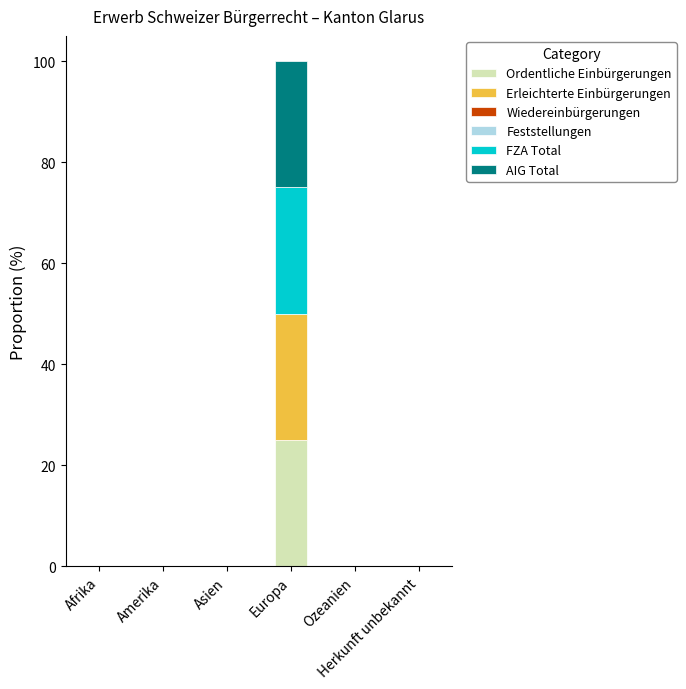

What is the sum of all Ordentliche Einbürgerungen values?

25